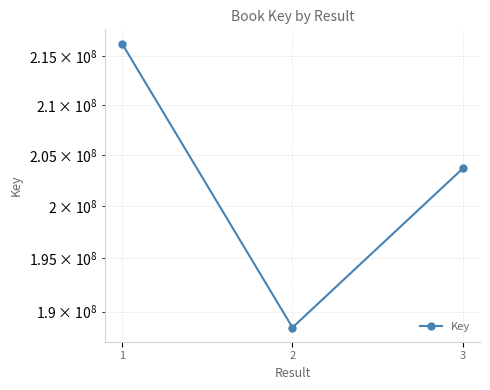

Count the values in the range 188547799 to 216354439.

3